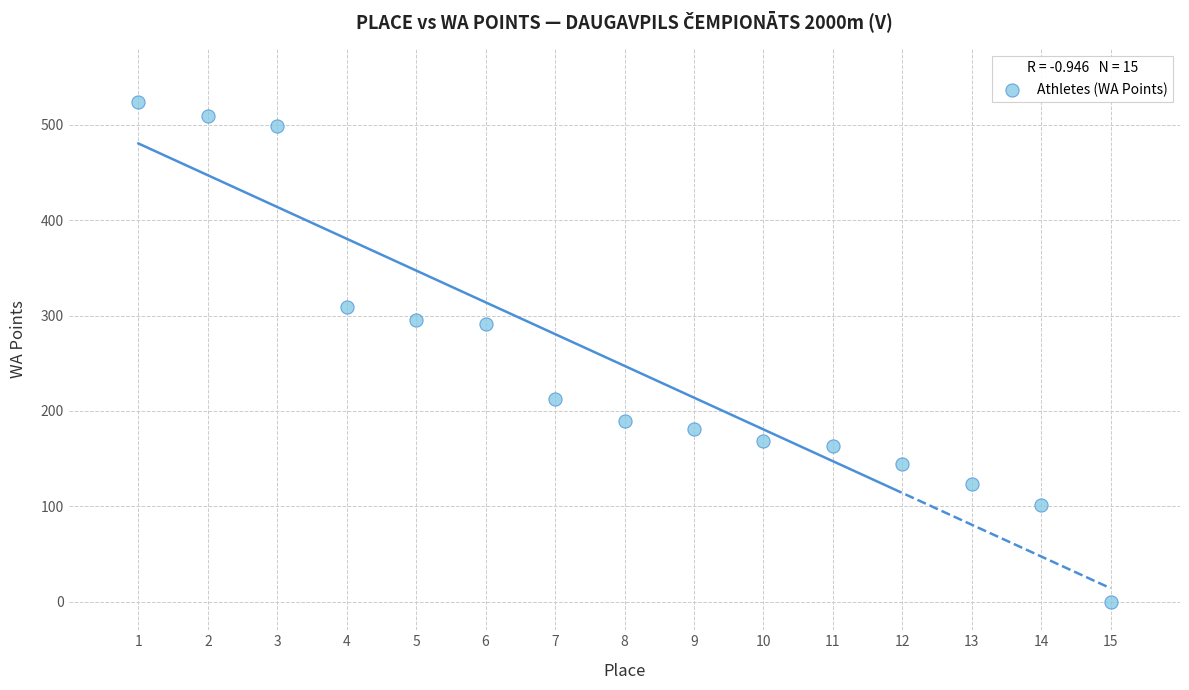

What is the range of X values (max minus min)?

14